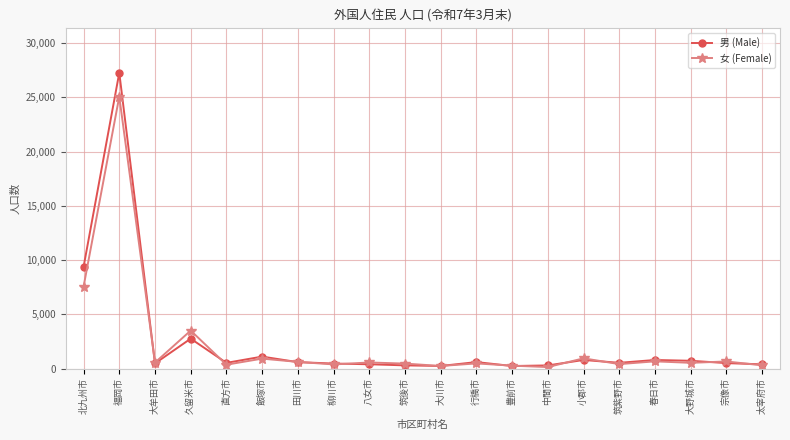

What is the label of the 16th point from the left?

筑紫野市